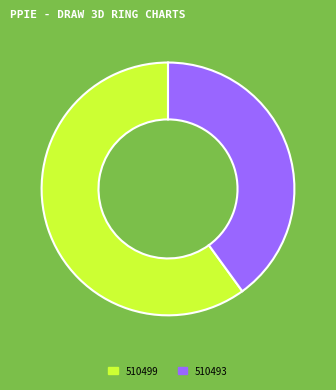

Is it true that 510499 is 60% of the pie?

True